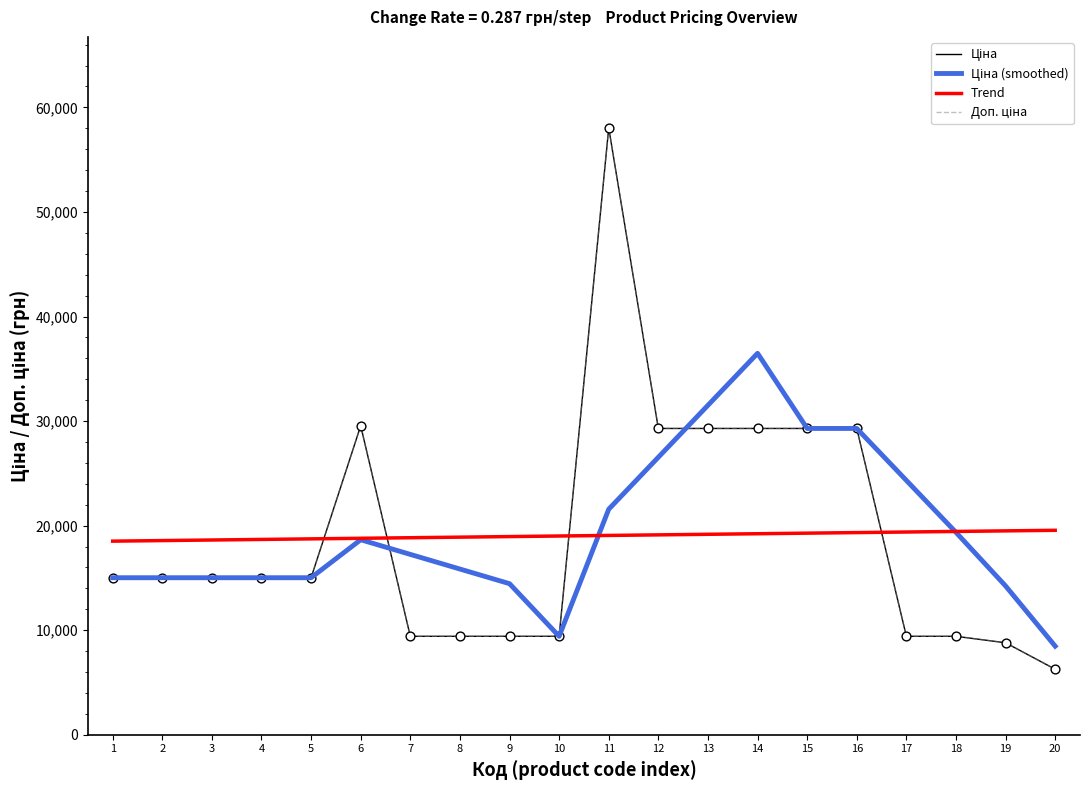

At how many categories does at least one series exceed 44528?

1